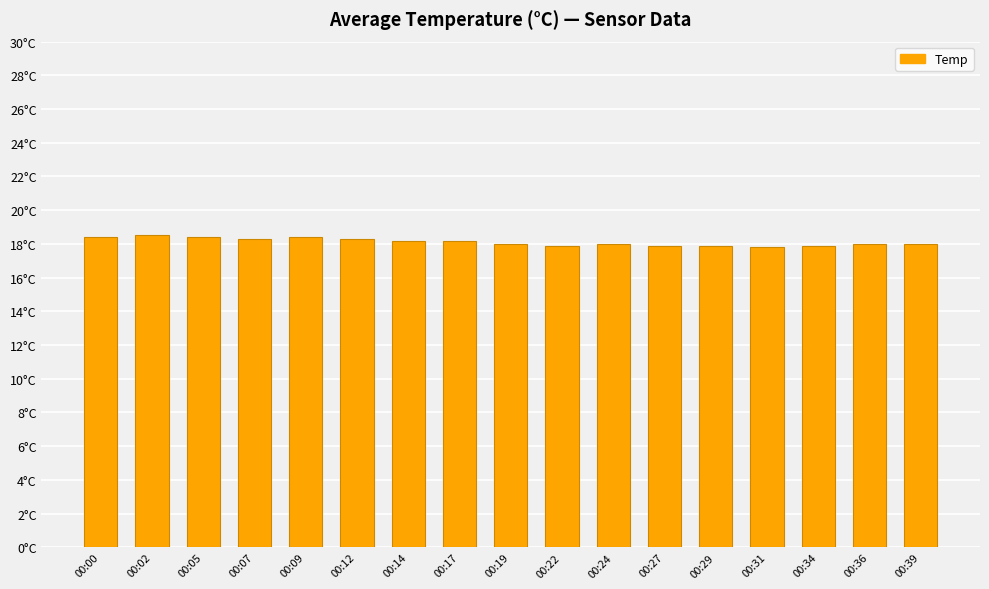

Are the bars horizontal?

No